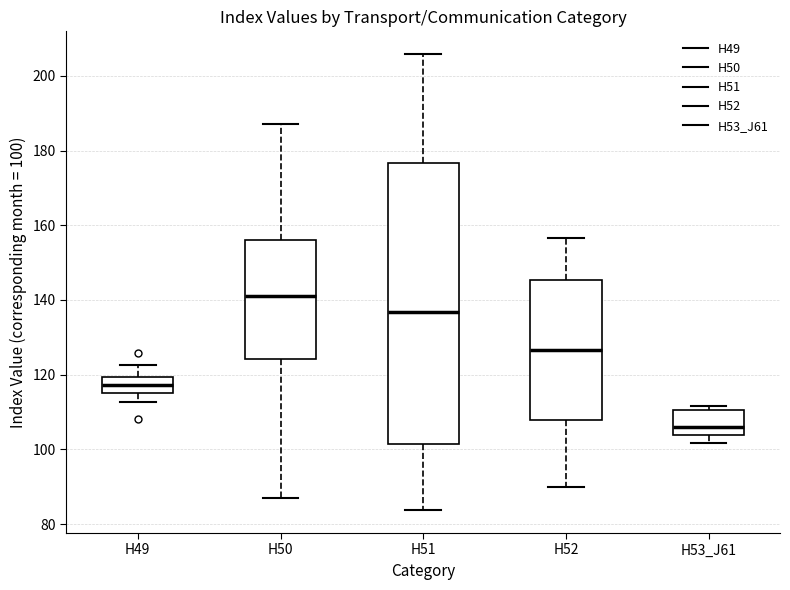

Comparing the boxes themselves (not the whiskers), which one is the tallest?

H51